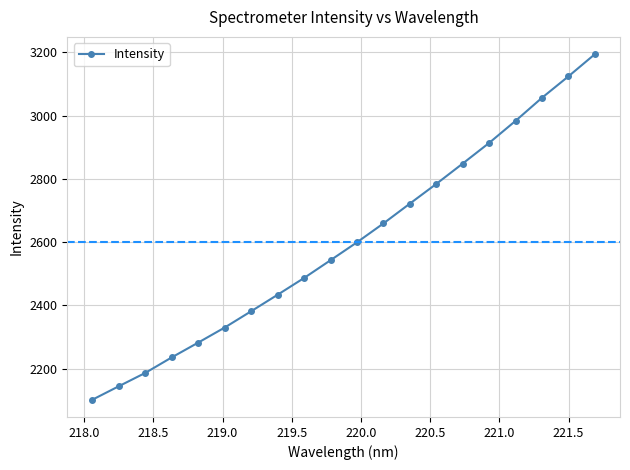

What is the maximum value shown in the chart?

3194.0